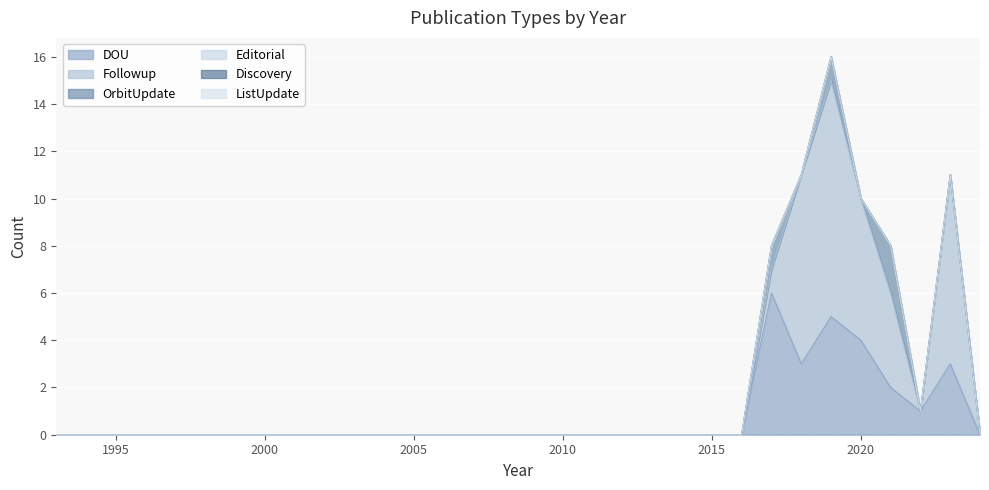

Reading left to right, what are all the values shown in this chart?

DOU: 0	0	0	0	0	0	0	0	0	0	0	0	0	0	0	0	0	0	0	0	0	0	0	0	6	3	5	4	2	1	3	0
Followup: 0	0	0	0	0	0	0	0	0	0	0	0	0	0	0	0	0	0	0	0	0	0	0	0	1	8	10	6	4	0	8	0
OrbitUpdate: 0	0	0	0	0	0	0	0	0	0	0	0	0	0	0	0	0	0	0	0	0	0	0	0	1	0	1	0	2	0	0	0
Editorial: 0	0	0	0	0	0	0	0	0	0	0	0	0	0	0	0	0	0	0	0	0	0	0	0	0	0	0	0	0	0	0	0
Discovery: 0	0	0	0	0	0	0	0	0	0	0	0	0	0	0	0	0	0	0	0	0	0	0	0	0	0	0	0	0	0	0	0
ListUpdate: 0	0	0	0	0	0	0	0	0	0	0	0	0	0	0	0	0	0	0	0	0	0	0	0	0	0	0	0	0	0	0	0